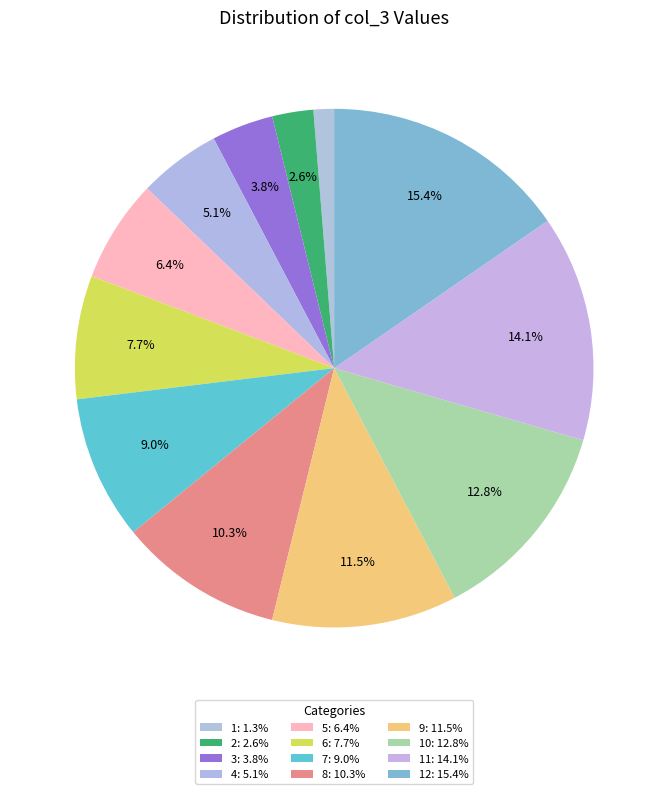

Count the number of slices in the pie.

12